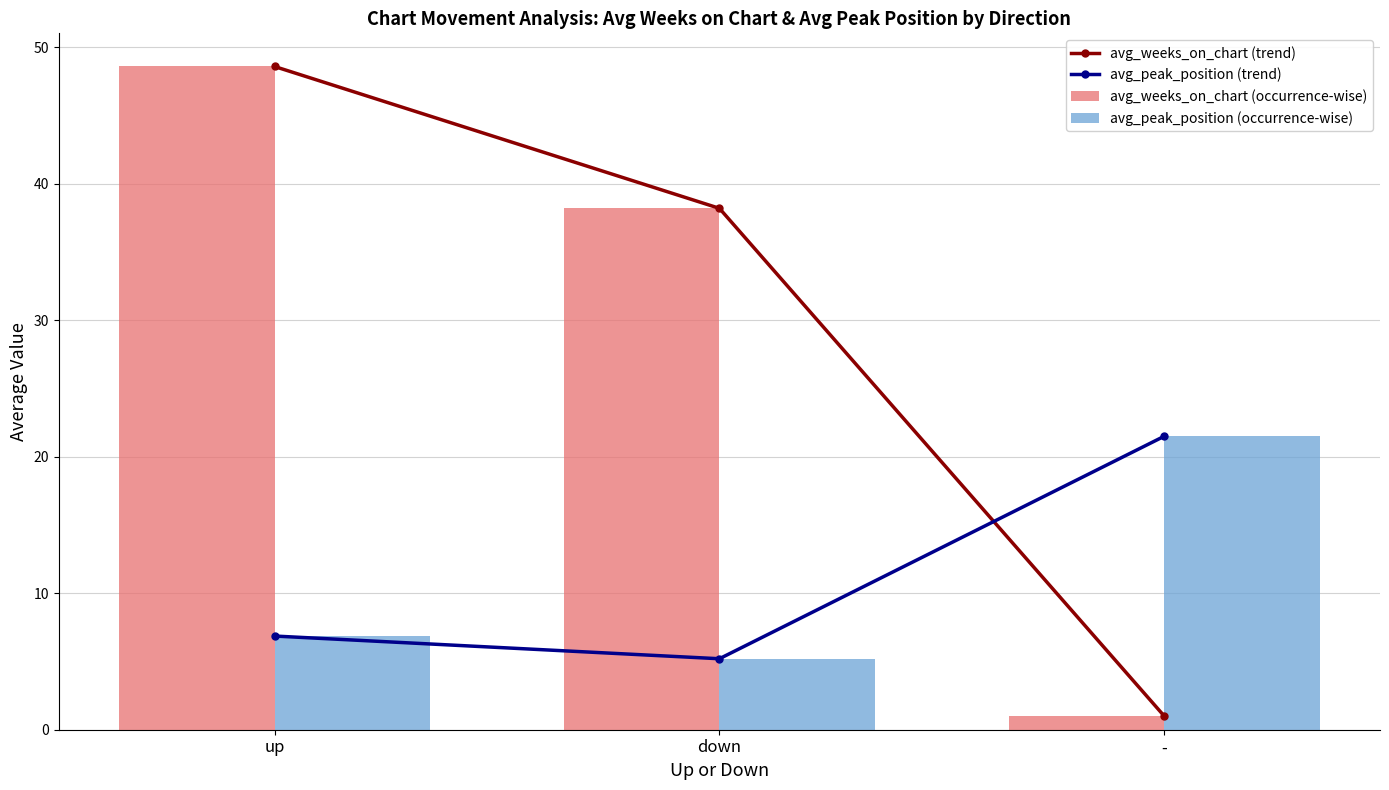

What is the difference between the avg_peak_position (trend) values at down and up?

1.7